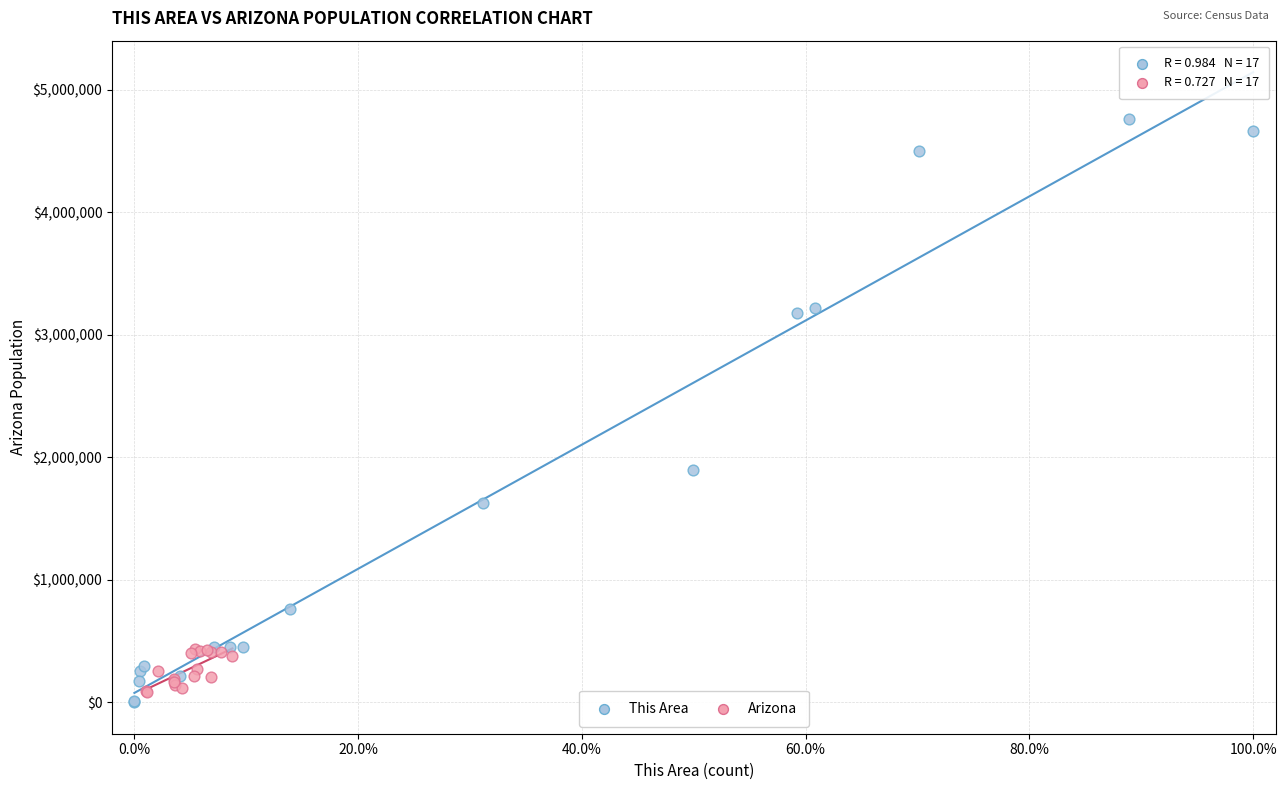

Which series reaches the maximum Y coordinate?

This Area